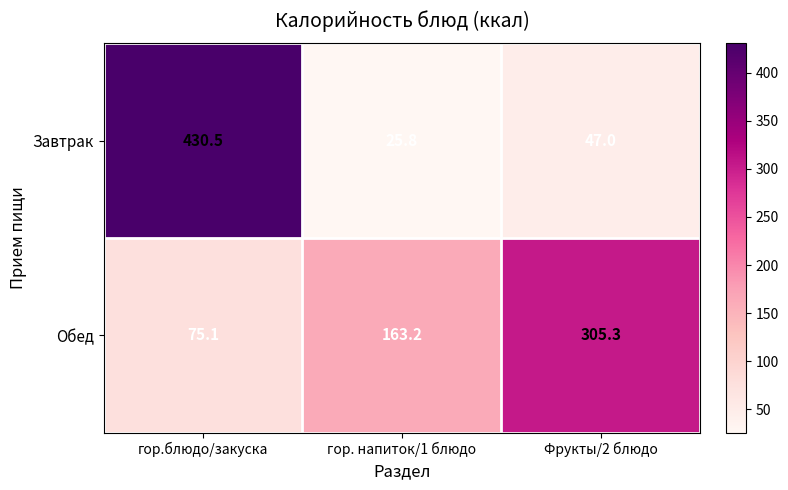

Reading left to right, extract all data points from this chart.

Завтрак: 430.5	25.8	47.0
Обед: 75.1	163.2	305.3